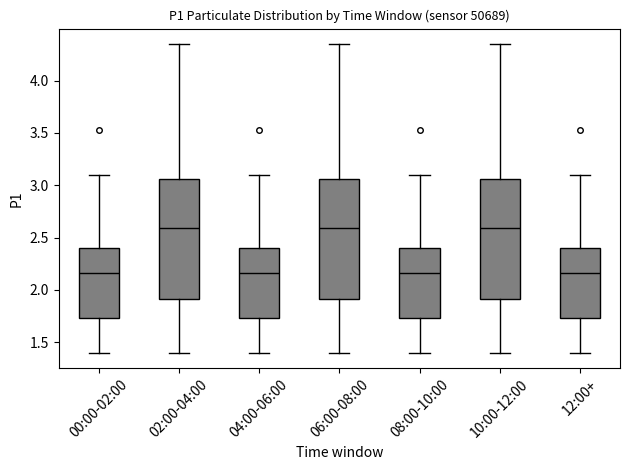

Where does the upper whisker of the box for 04:00-06:00 end on the y-axis? The values are not printed on the chart, so give them approximately, as read against the axis.

3.10